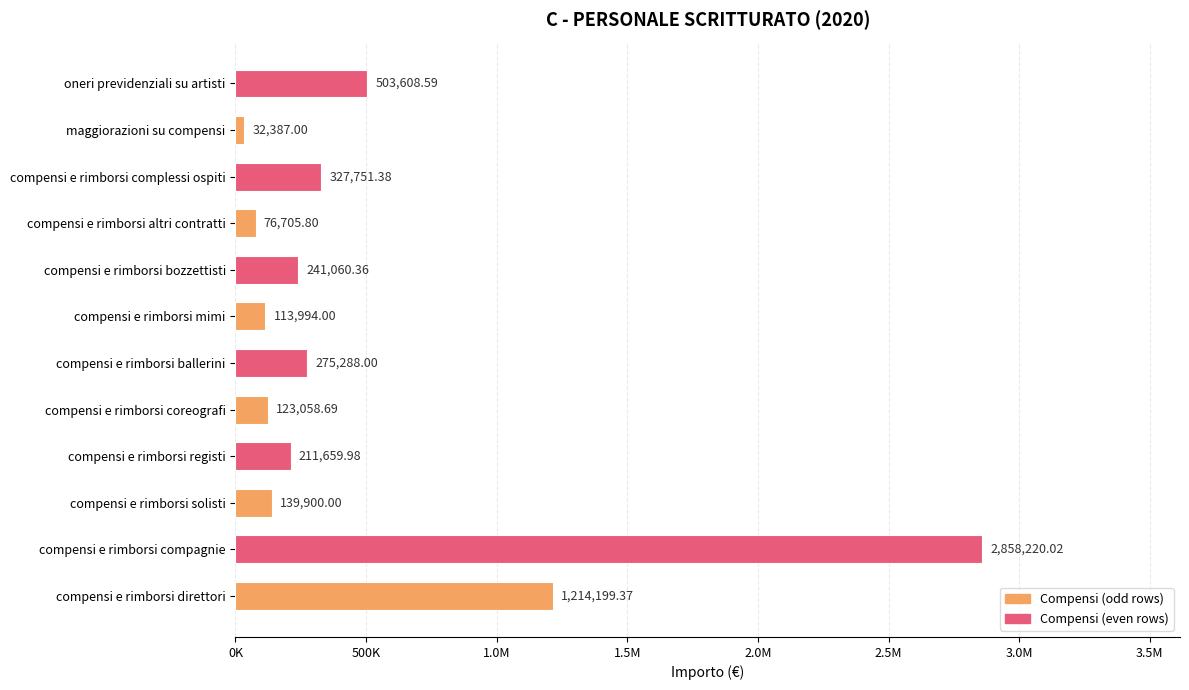

What is the difference between the second highest and minimum values?

1181812.4